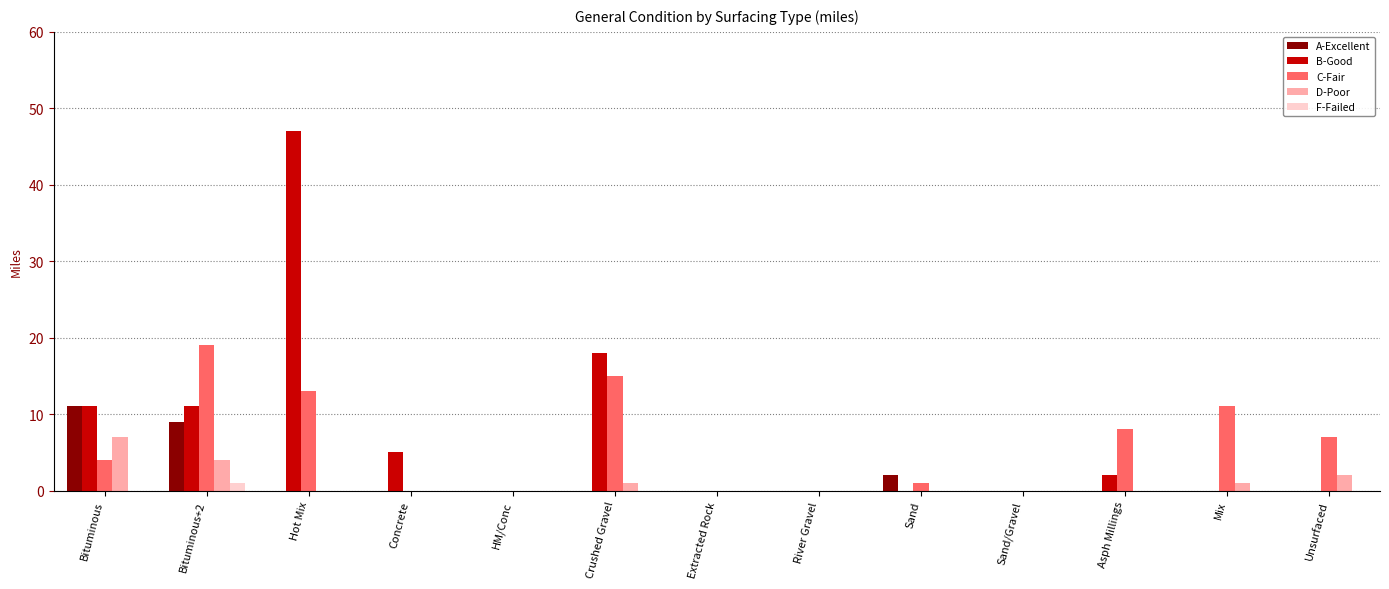

The D-Poor series shows -4 at Sand/Gravel. True or false?

False